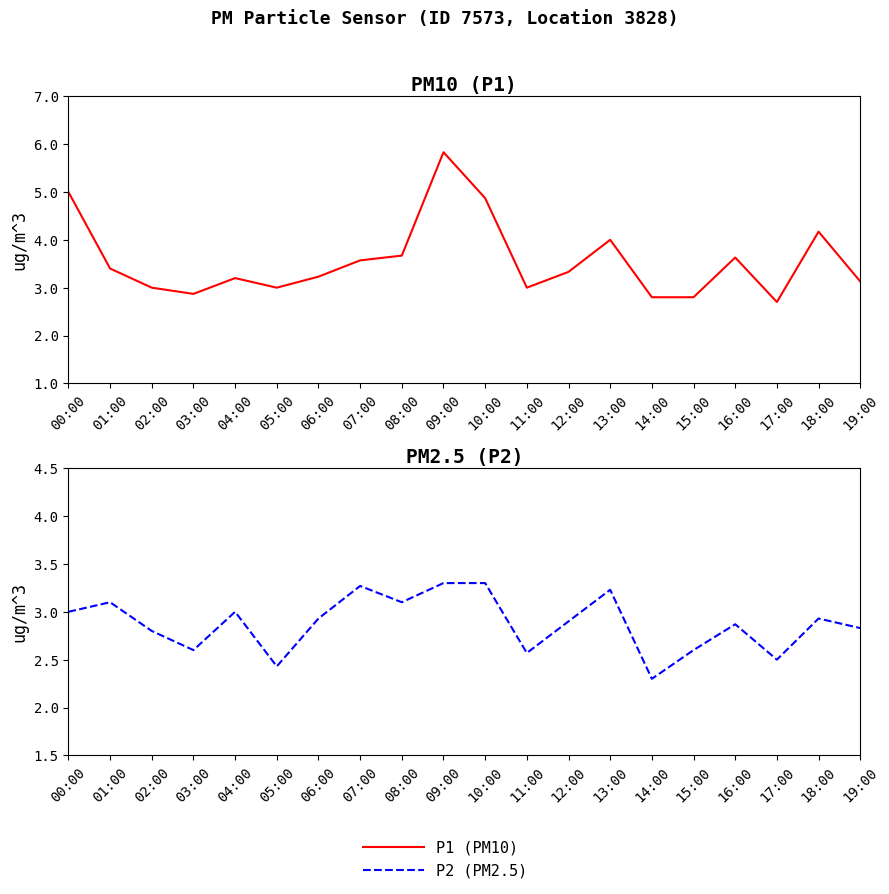

At how many categories does at least one series exceed 5?

1